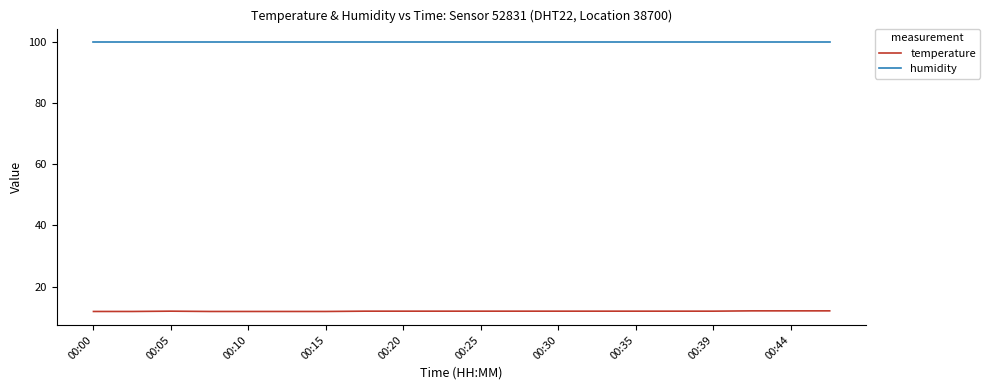

True or false: humidity and temperature cross at least once.

False